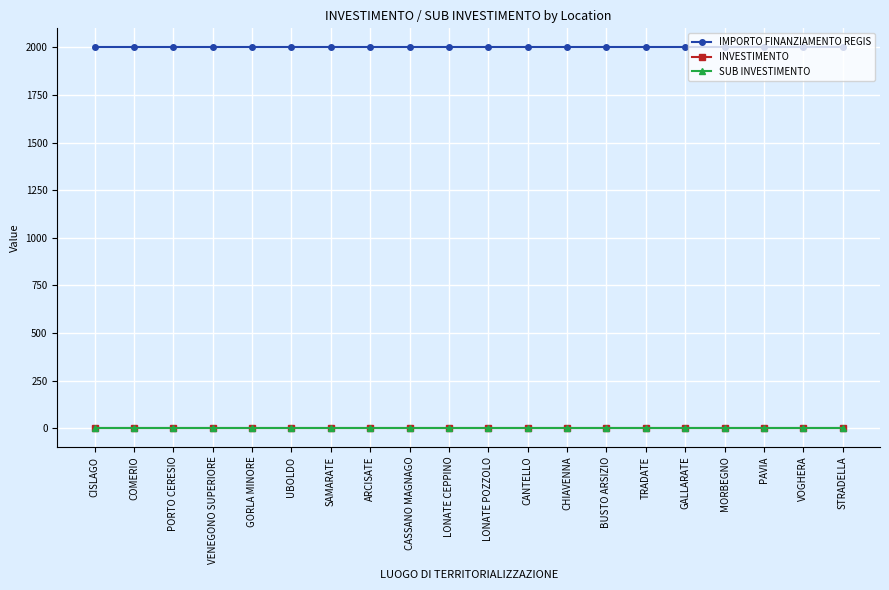

The INVESTIMENTO series shows 3.5 at VENEGONO SUPERIORE. True or false?

False